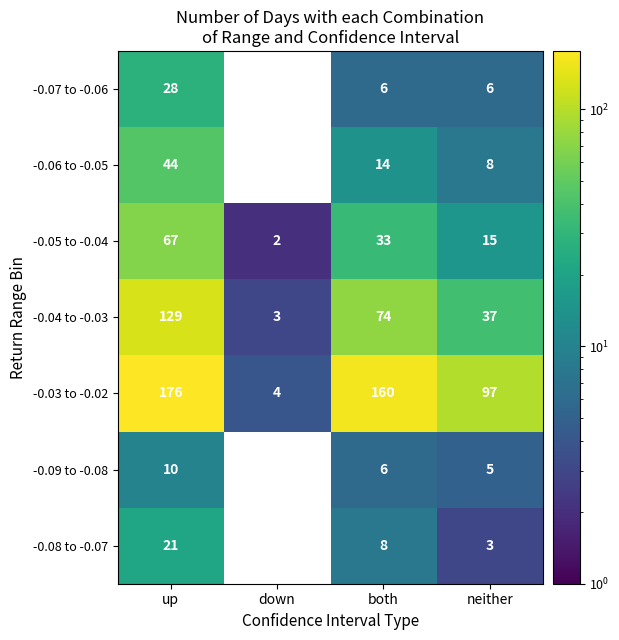

What is the spread (max minus min) of values at neither?

94